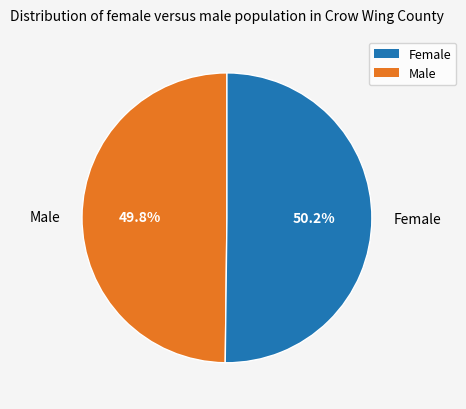

Is there a majority slice in this chart?

Yes